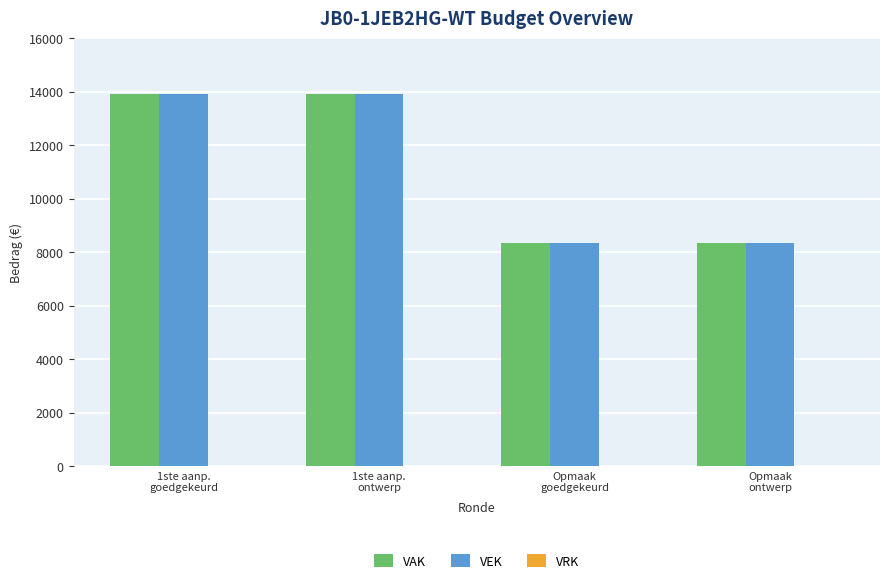

Does the chart contain stacked bars?

No